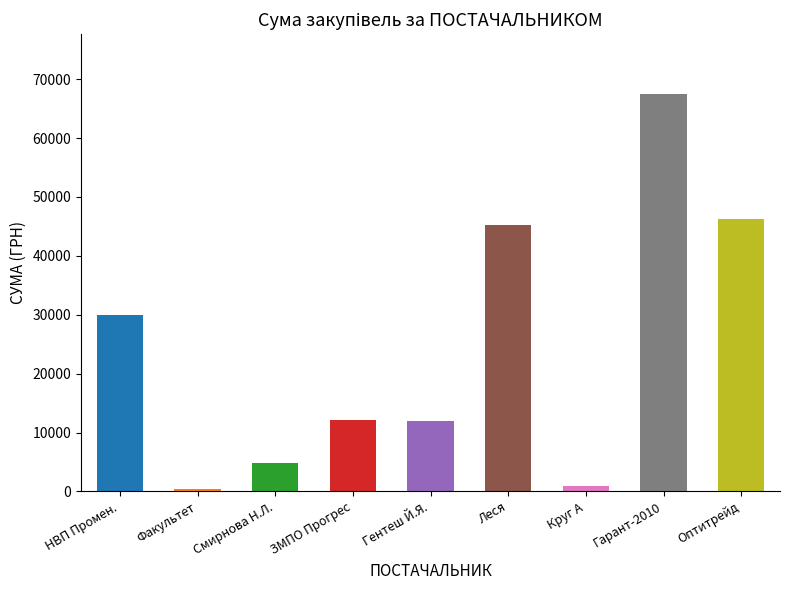

The value at НВП Промен. is 53330.3. True or false?

False